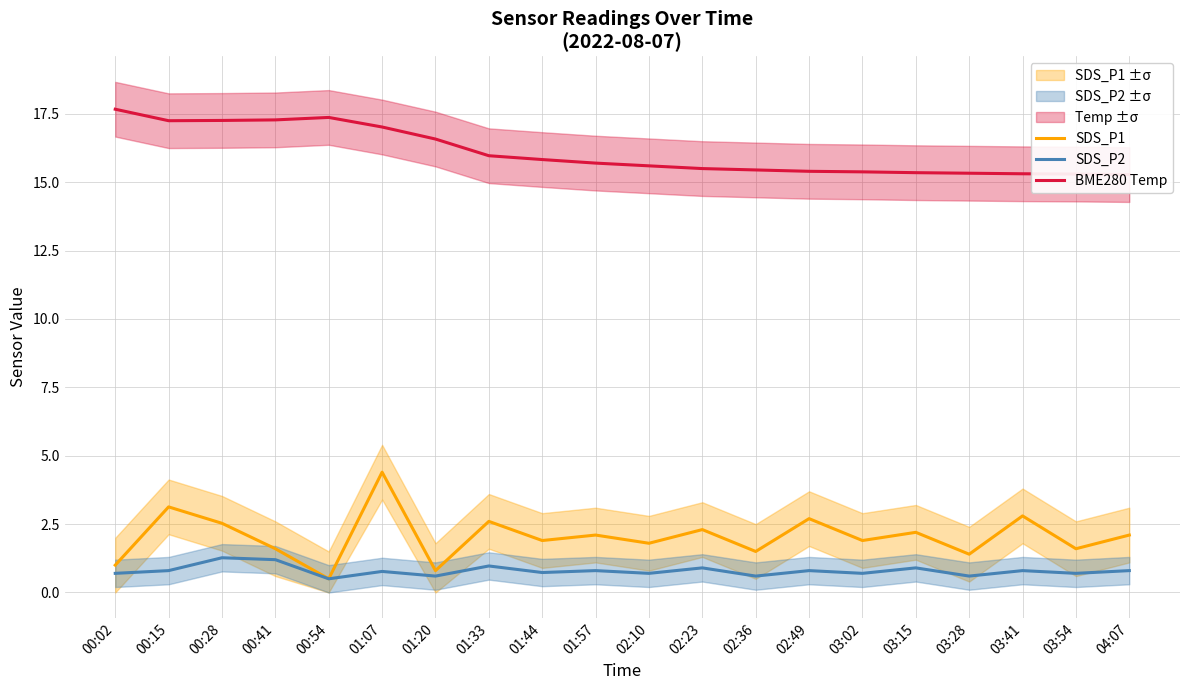

True or false: SDS_P2 has more than 1 interior local peaks.

True